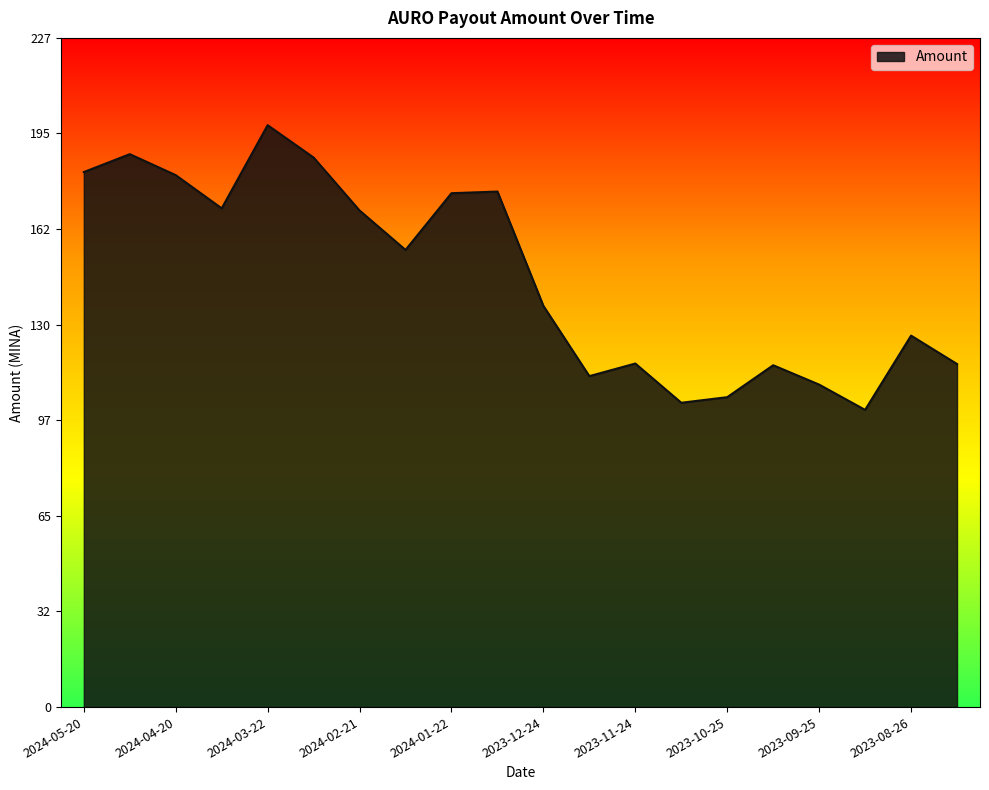

What is the difference between the maximum and minimum values?

96.6